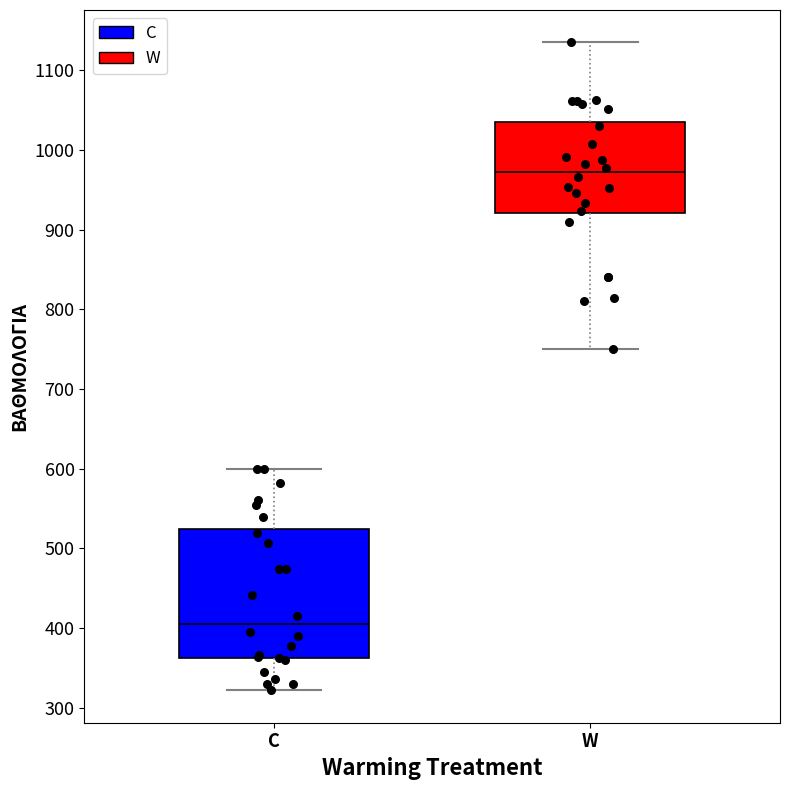

Reading left to right, transcribe this box plot: for each box, give where its median line is, the range the box spans, and where its two whiskers end, as read against the y-axis. The values are not printed on the chart, so give them approximately, as read against the axis.

C: median 410, box 360 to 520, whiskers 320 to 600
W: median 970, box 920 to 1040, whiskers 750 to 1140